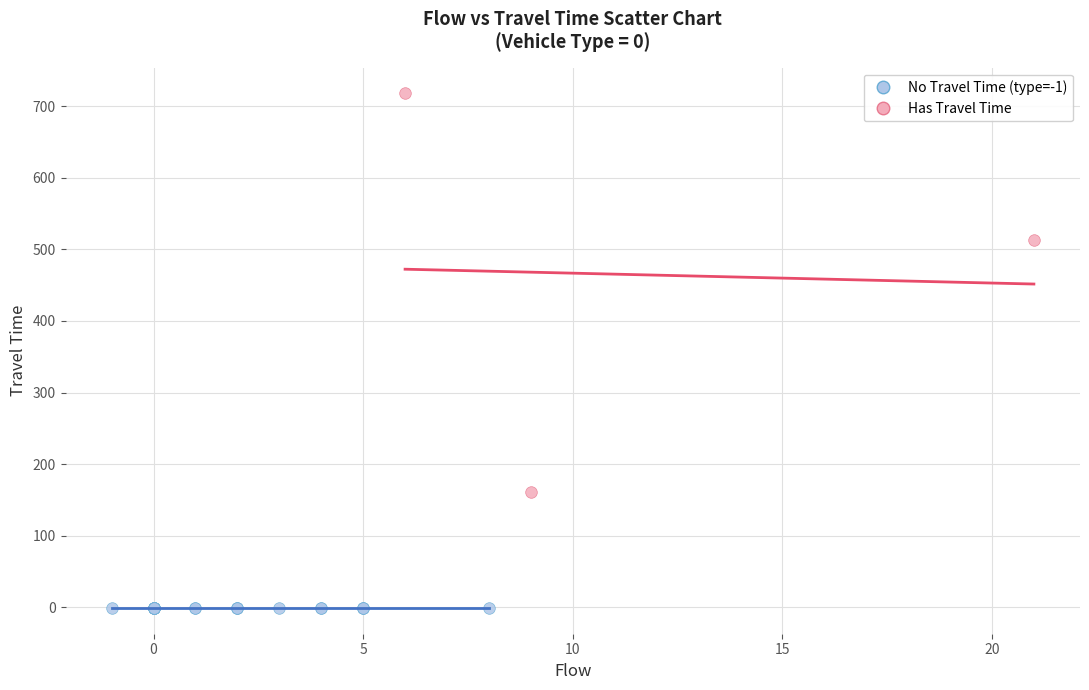

Which series contains the highest Y value?

Has Travel Time